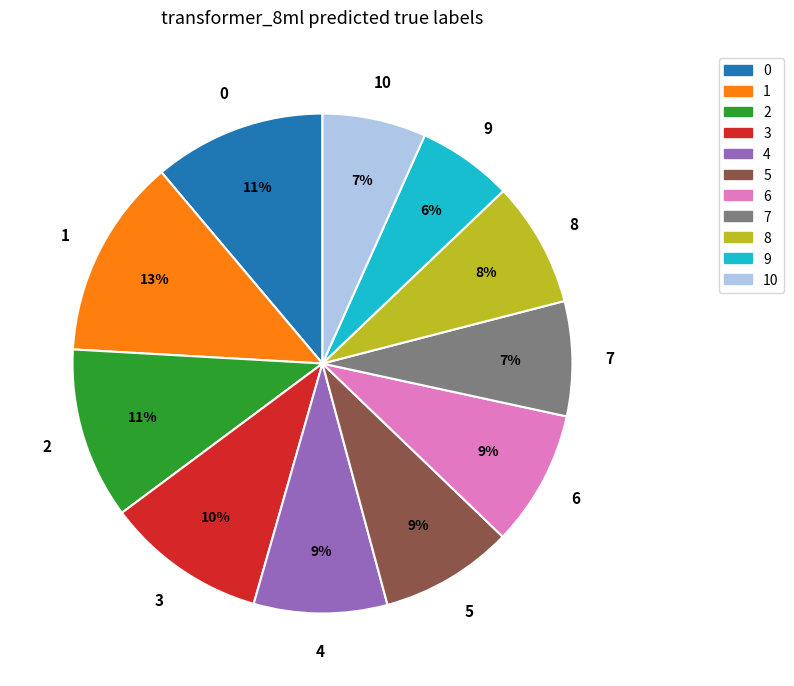

To the nearest percent, what is the difference between the largest and smallest slice percentages?

7%